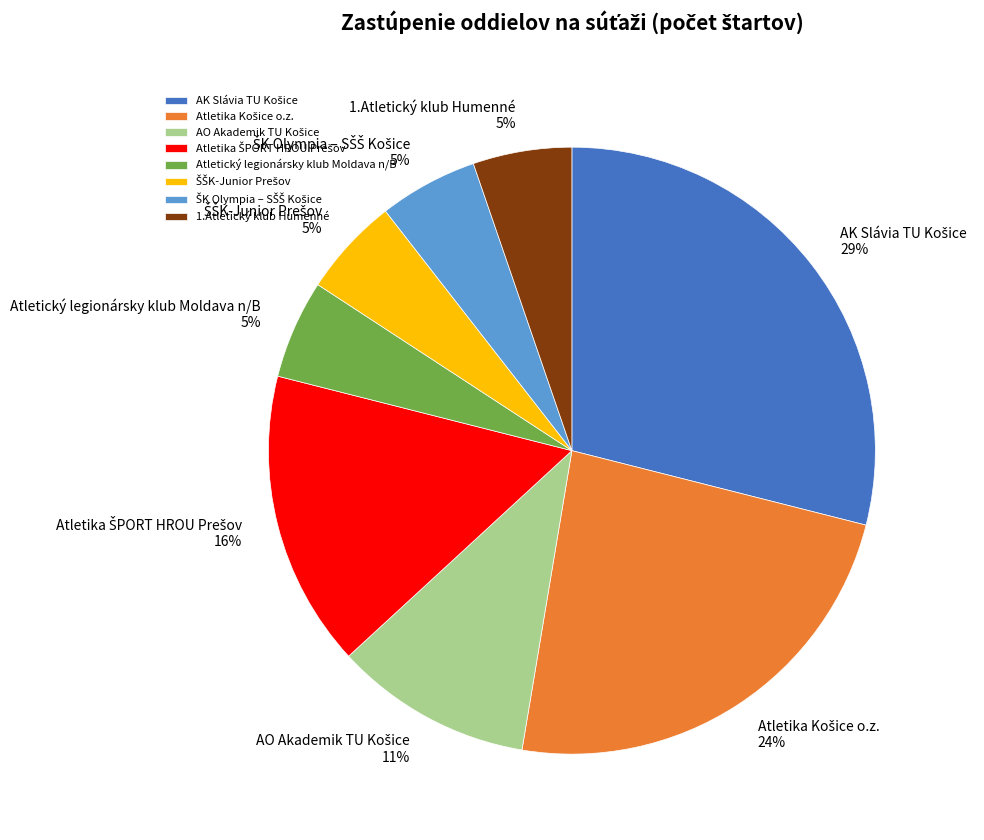

Is there any slice that represents more than half of the pie?

No